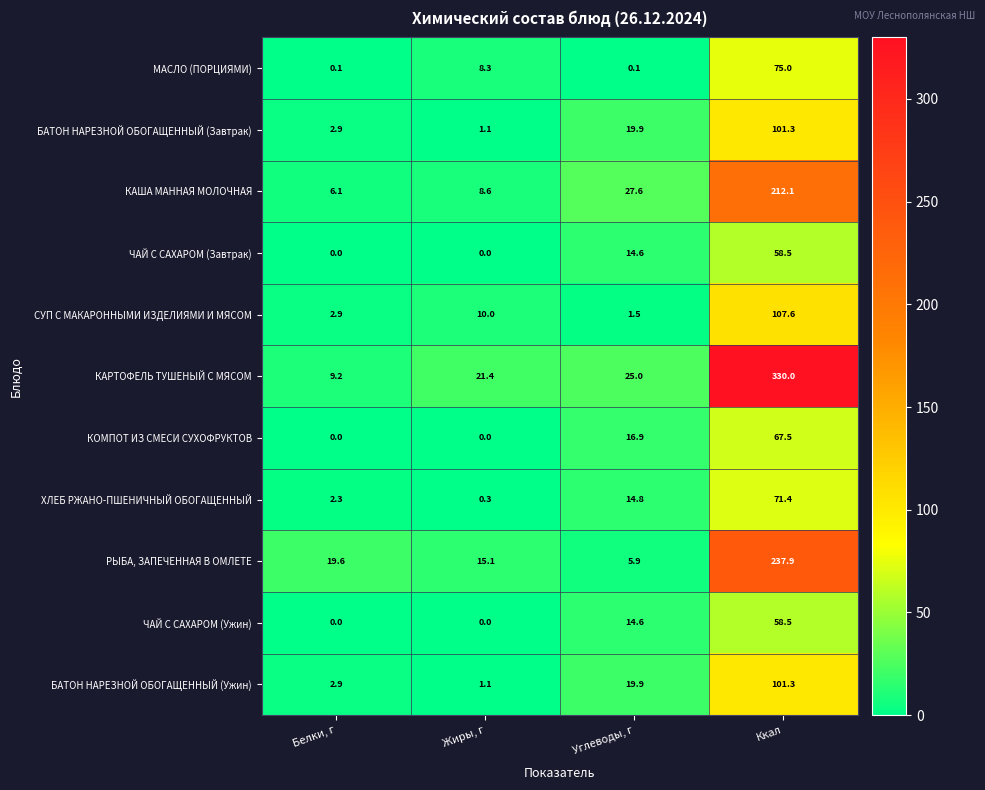

What is the difference between the maximum and minimum values in the БАТОН НАРЕЗНОЙ ОБОГАЩЕННЫЙ (Ужин) series?

100.2